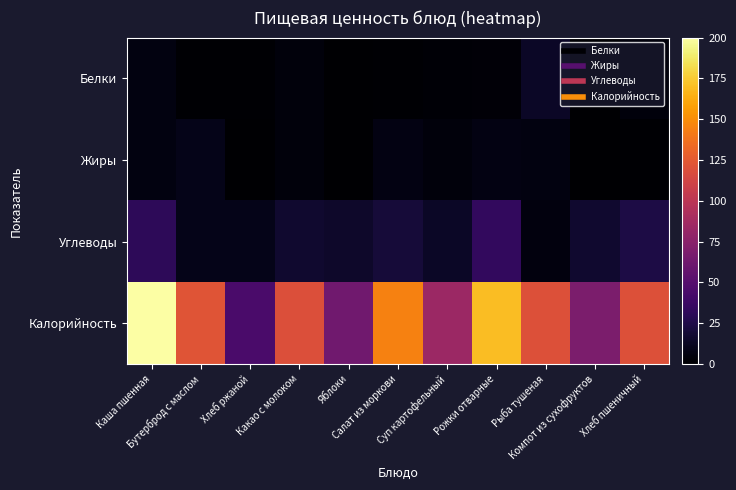

At how many categories does at least one series exceed 169?

2